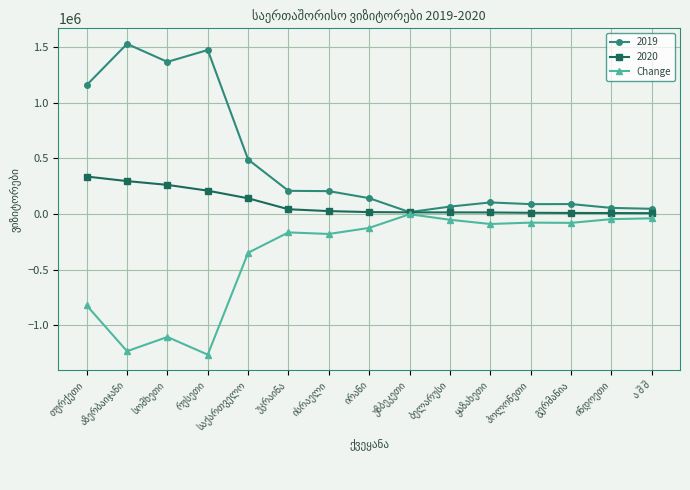

Which series has the widest spread of values?

2019